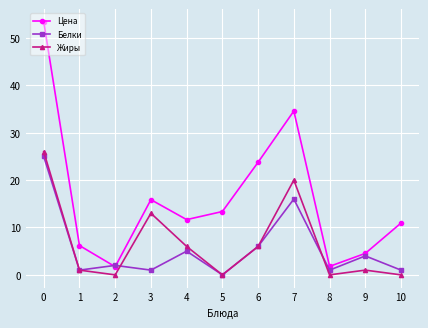

List the series in order of their peak value, lowest first.

Белки, Жиры, Цена